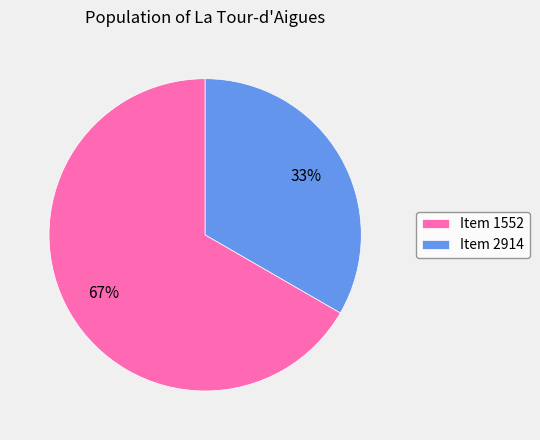

To the nearest percent, what portion does Item 2914 represent?

33%